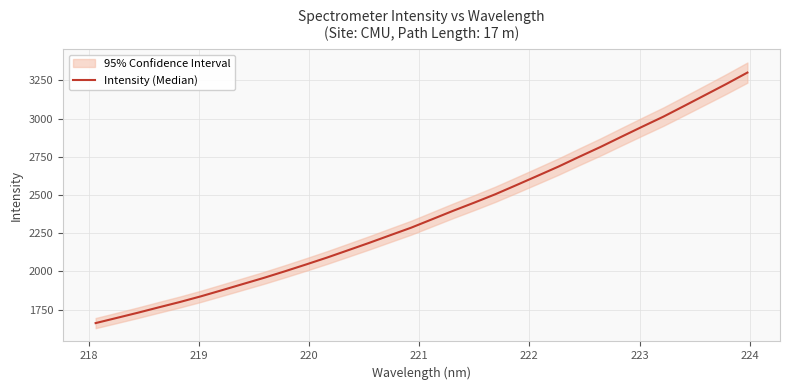

What is the value of the 4th point from the left?

1764.5